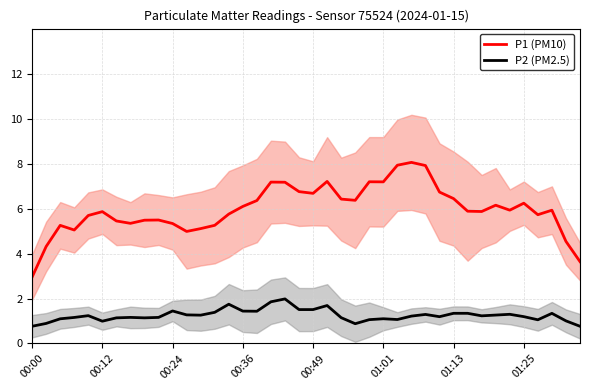

What is the difference between the P2 (PM2.5) values at 22 and 26?

0.1